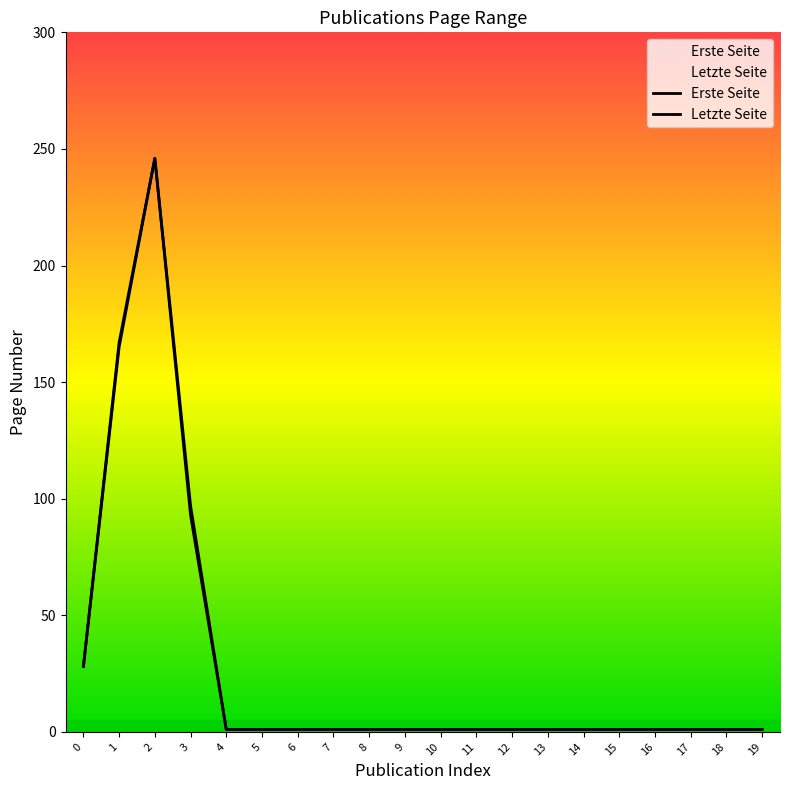

True or false: Letzte Seite and Erste Seite intersect in this chart.

False